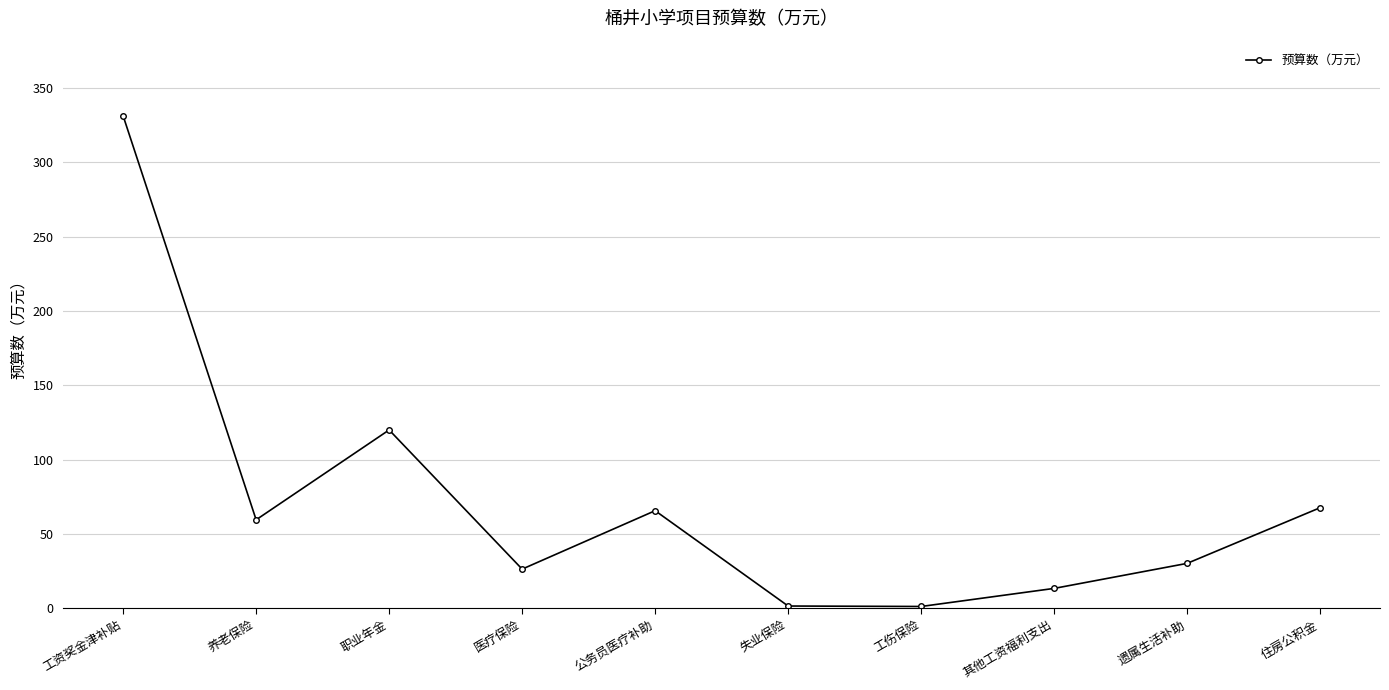

At which label is the value closest to 166?

职业年金